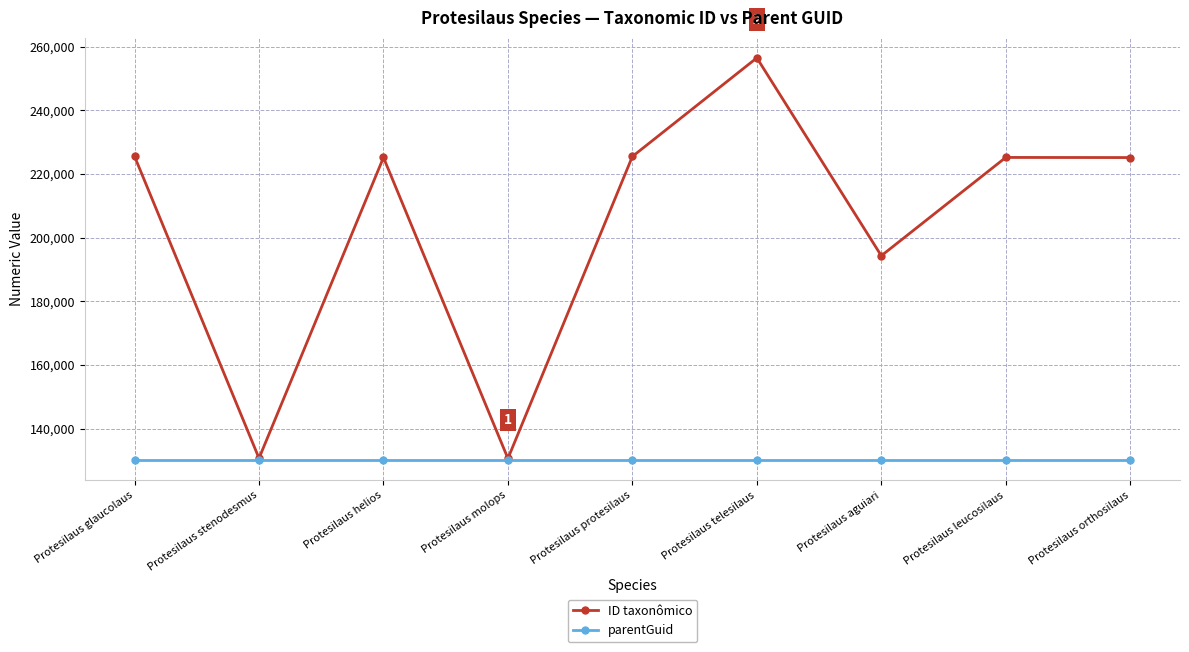

Where is the first local maximum for ID taxonômico?

Protesilaus helios